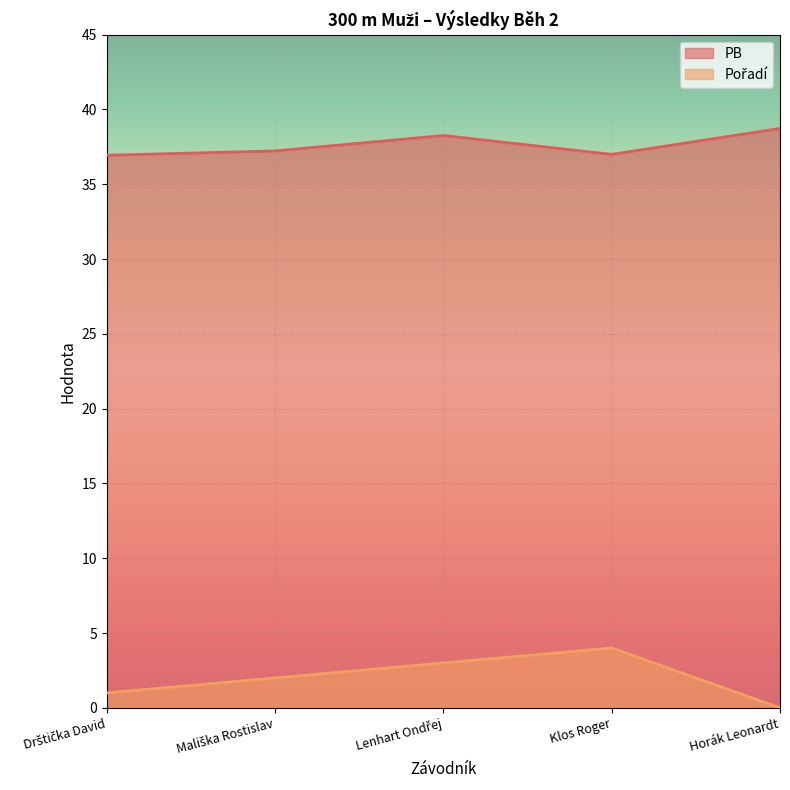

Where is PB nearest to the value 37?

Klos Roger